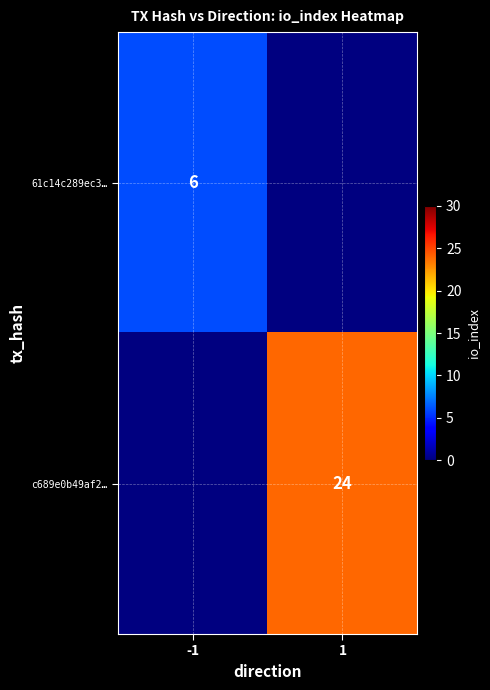

Is it true that c689e0b49af2… equals 24 at 1?

True